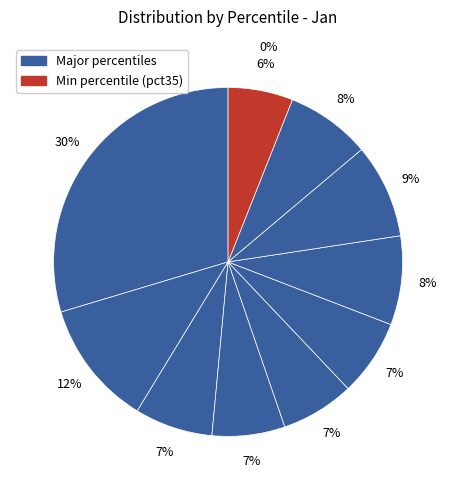

Does any single category account for the majority?

No